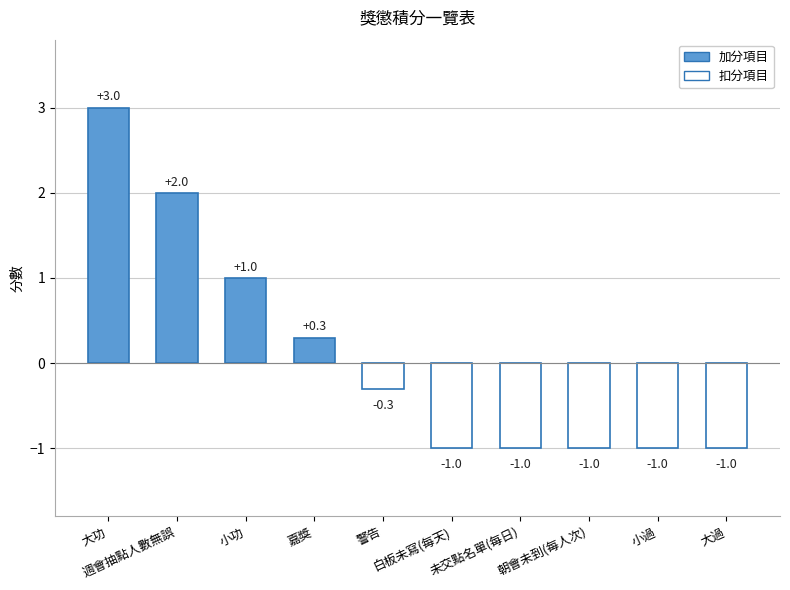

Count the values in the range -1 to 1.

8